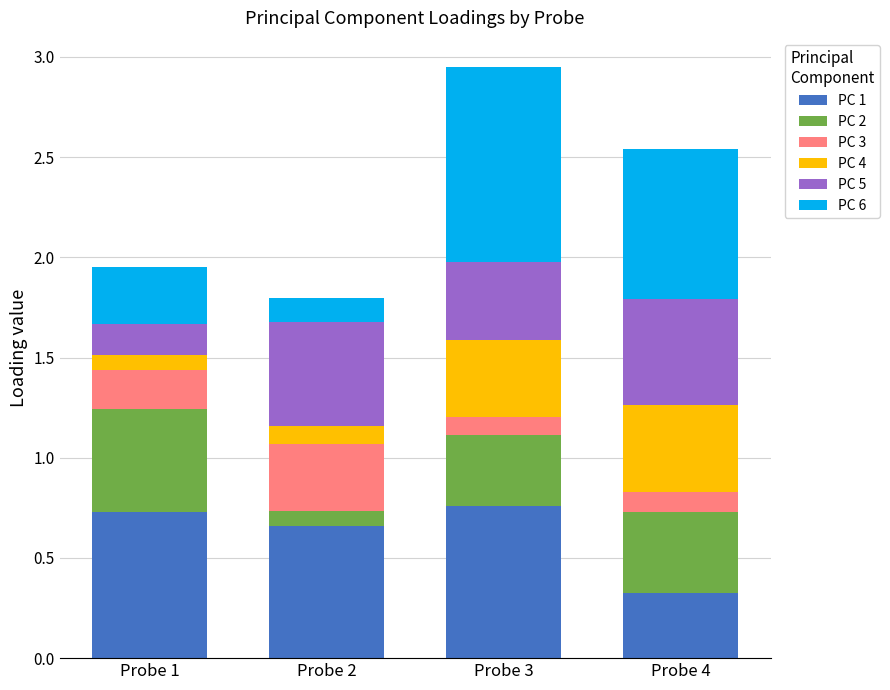

What is the sum of the PC 1 values at Probe 1 and Probe 2?

1.4